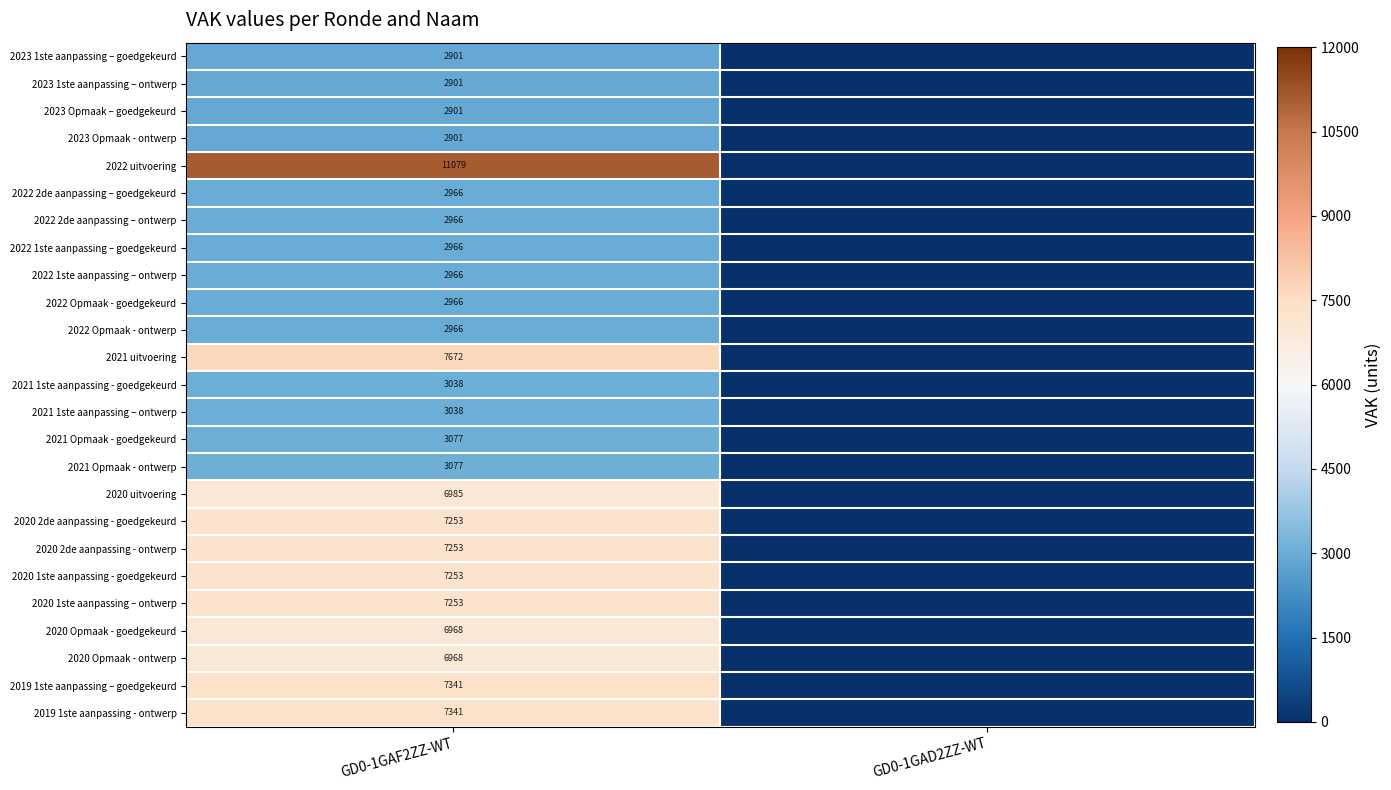

What is the total value across all series at GD0-1GAF2ZZ-WT?

124996